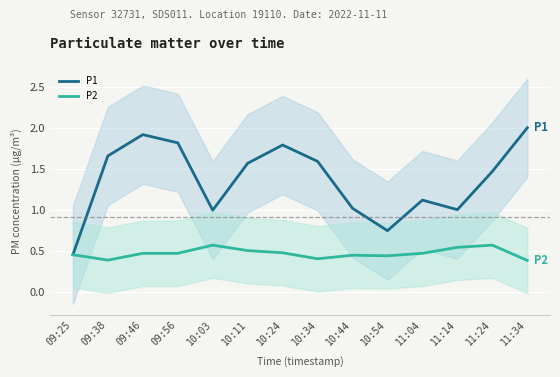

True or false: P2 and P1 cross at least once.

False